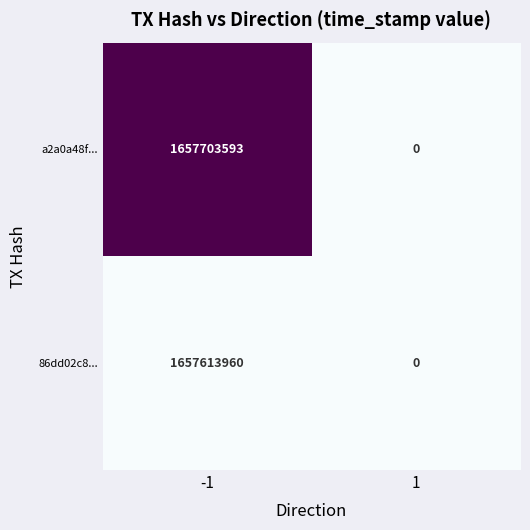

Rank the series by their maximum value, from highest to lowest.

a2a0a48f..., 86dd02c8...